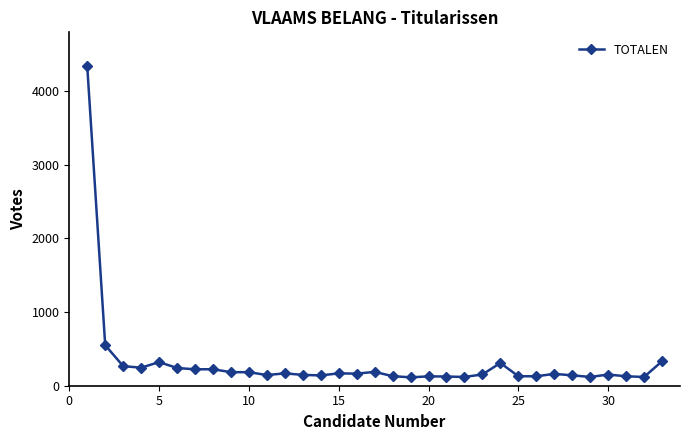

True or false: there are more than 0 points higher than both neighbors.

True